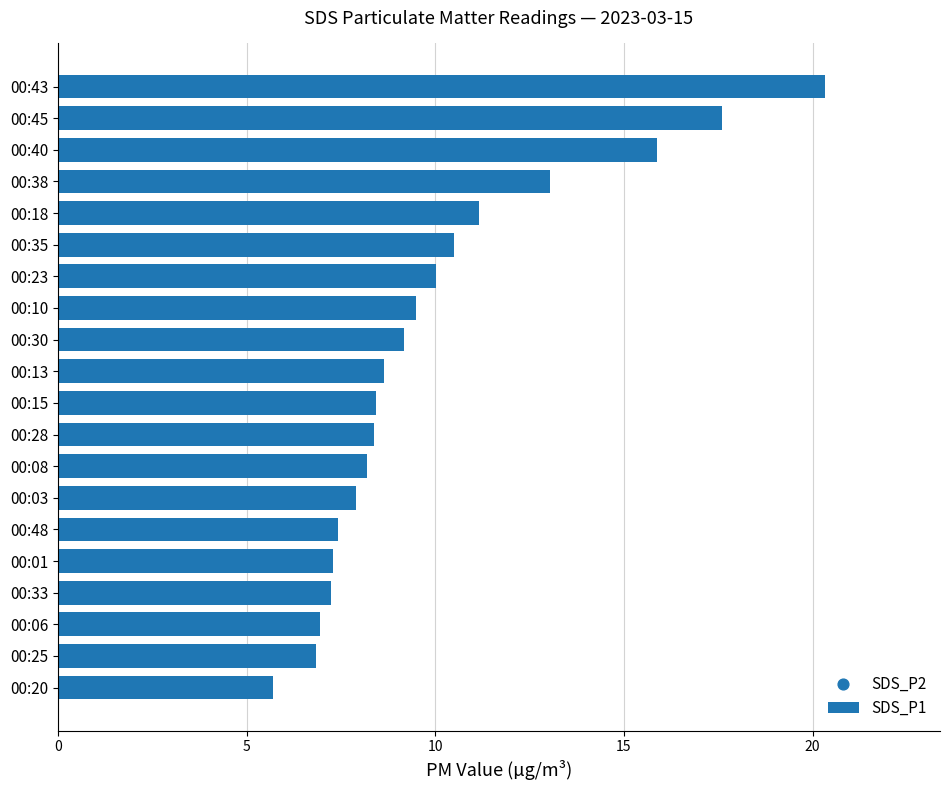

Which series has the largest total across all categories?

SDS_P1